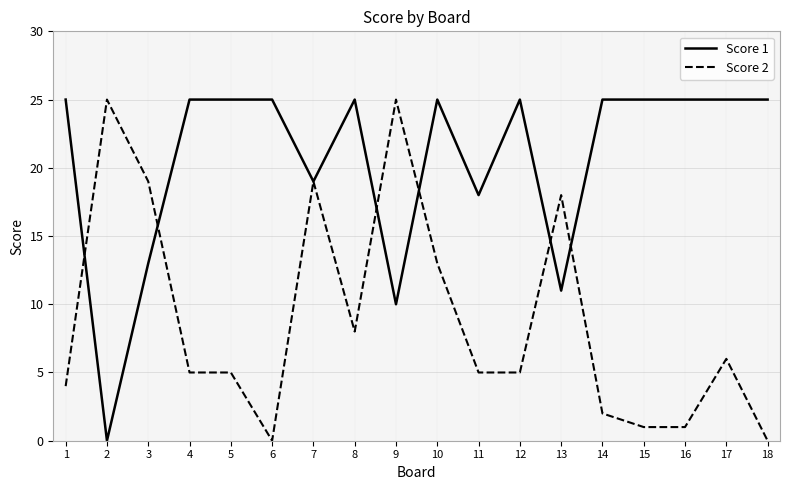

What is the maximum value shown in the chart?

25